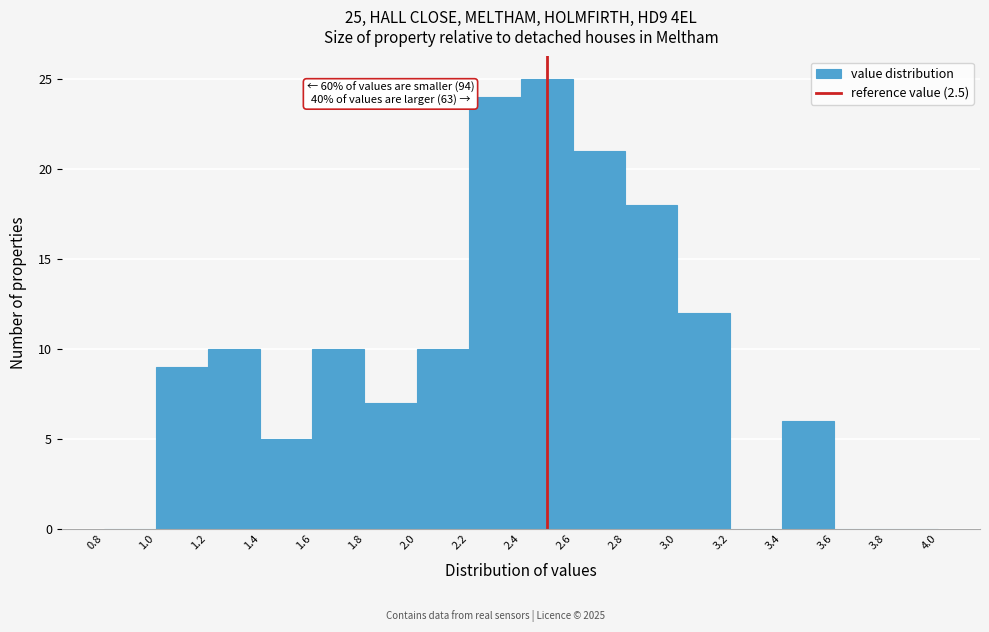

Over which range of the x-axis is the bar tallest?

2.4 to 2.6